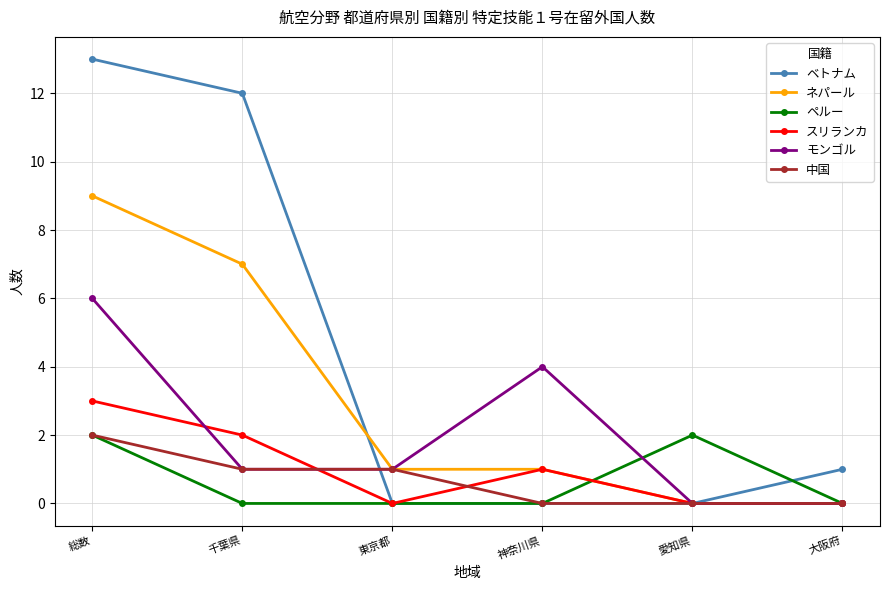

What is the label of the 4th point from the right?

東京都